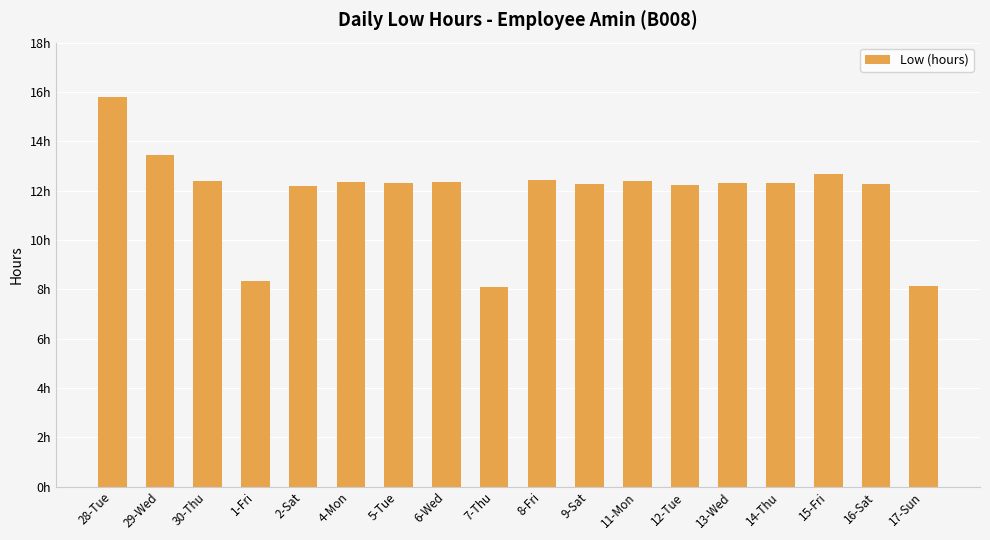

Are the bars horizontal?

No